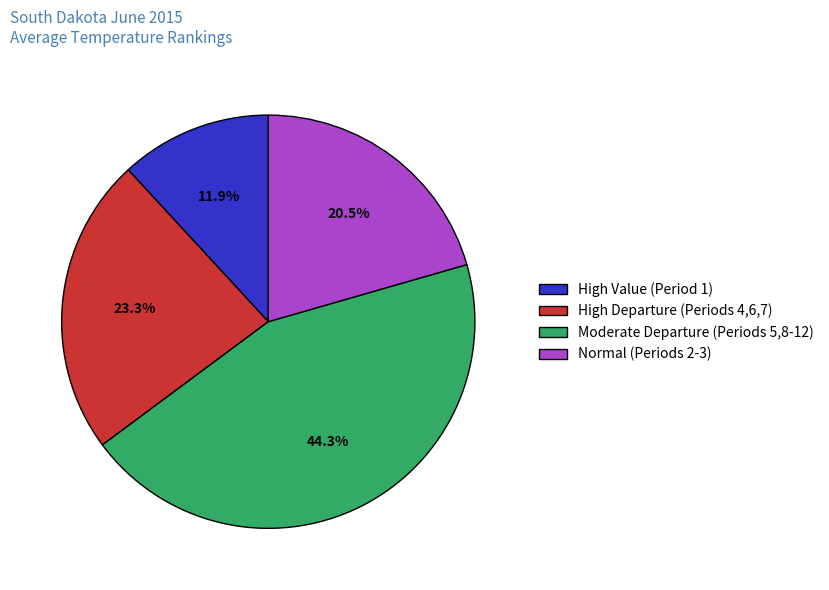

Which category has the smallest portion of the pie?

High Value (Period 1)